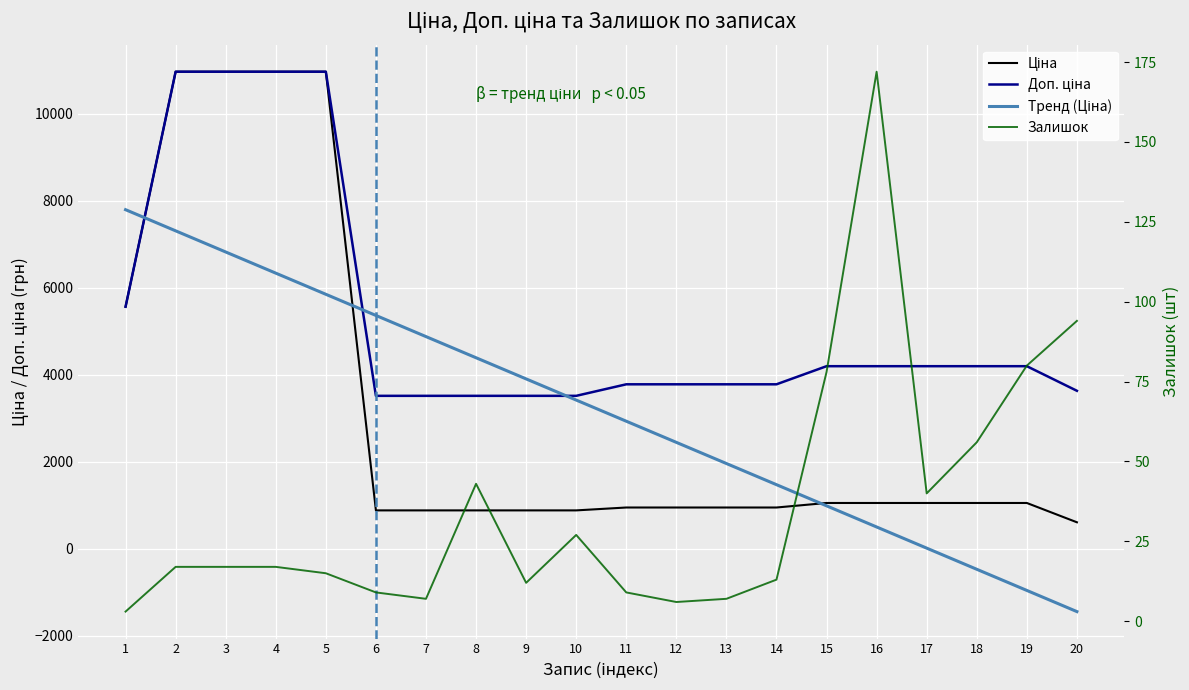

True or false: Доп. ціна and Залишок cross at least once.

False